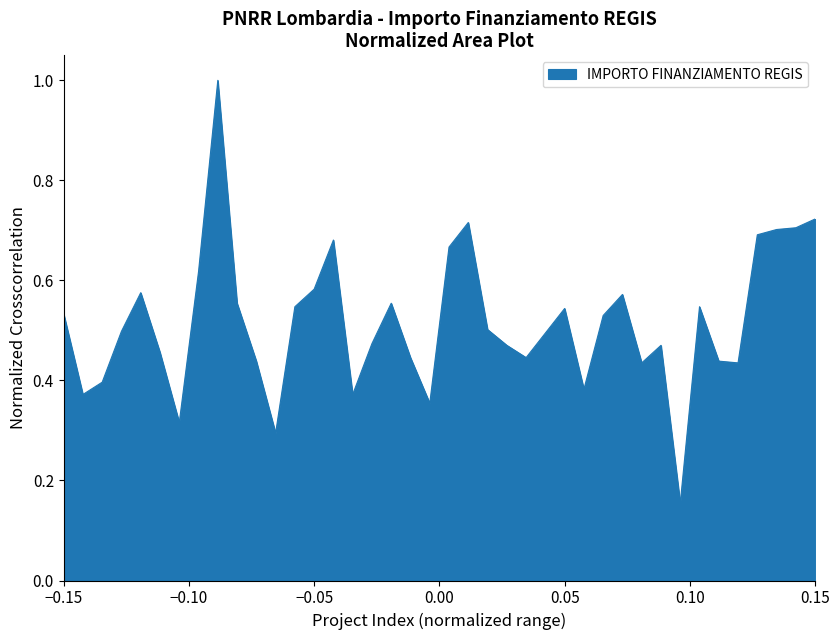

What is the greatest value displayed?

1.0